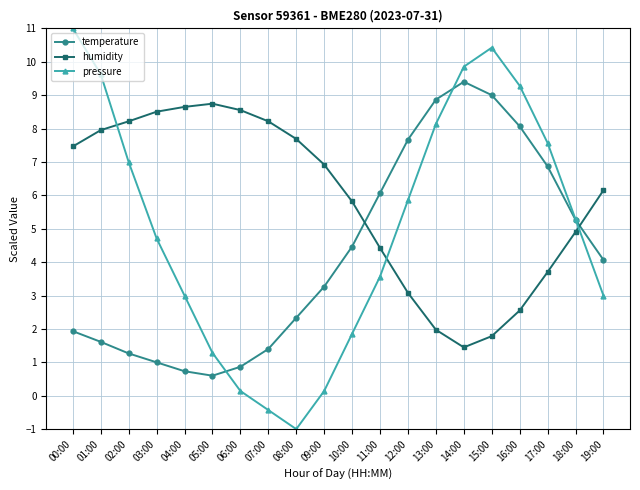

At which category does pressure reach its first local valley?

08:00